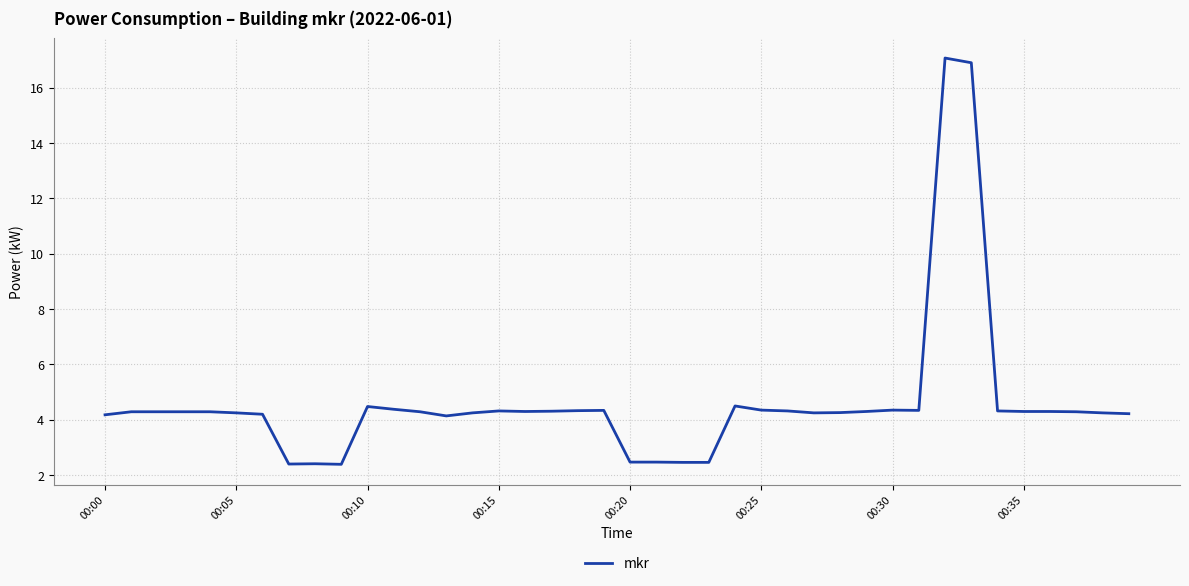

What is the smallest value displayed?

2.4